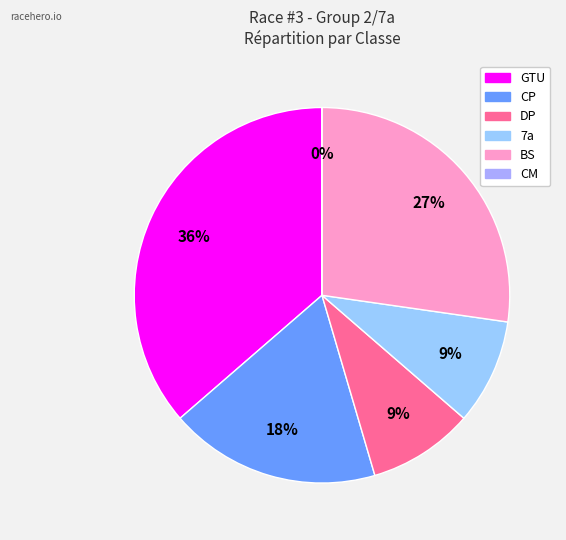

What is the change in value from DP to BS?

+2